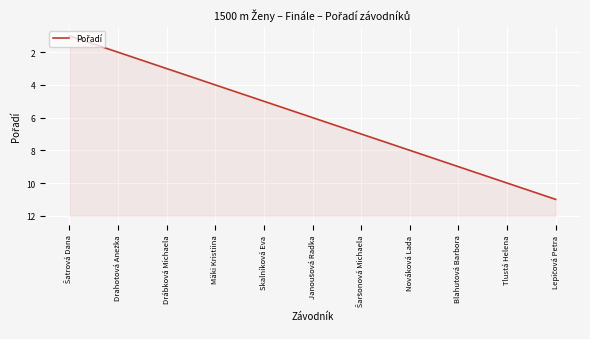

Rank the categories by value from highest to lowest.

Lepičová Petra, Tlustá Helena, Blahutová Barbora, Nováková Lada, Šaršonová Michaela, Janoušová Radka, Skalníková Eva, Mäki Kristiina, Drábková Michaela, Drahotová Anežka, Šatrová Dana